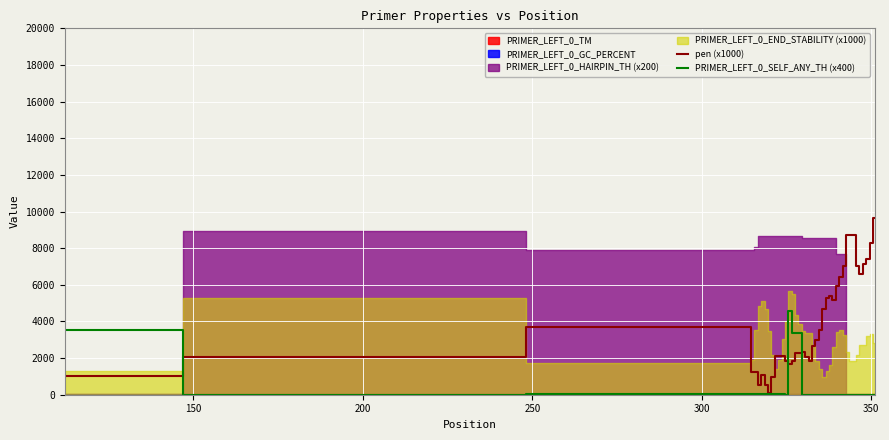

What is the sum of all pen (x1000) values?

156214.3